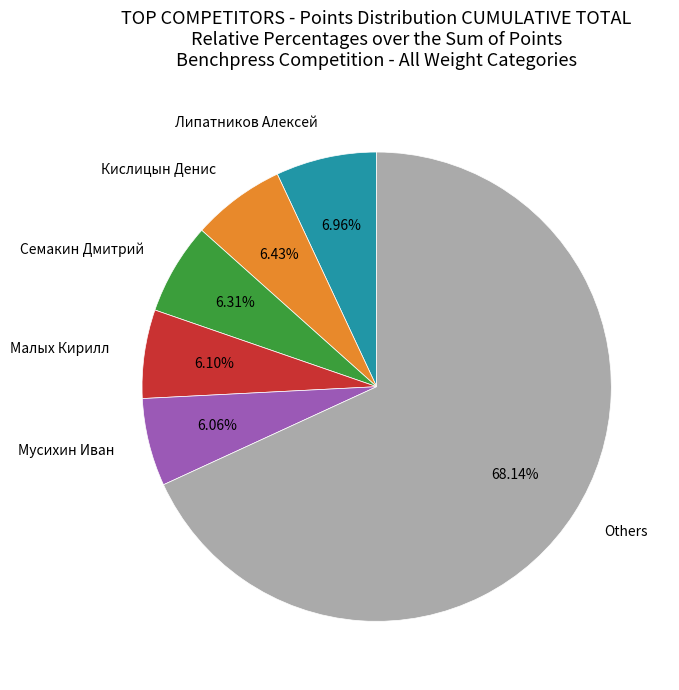

Does Others represent more than half of the total?

Yes